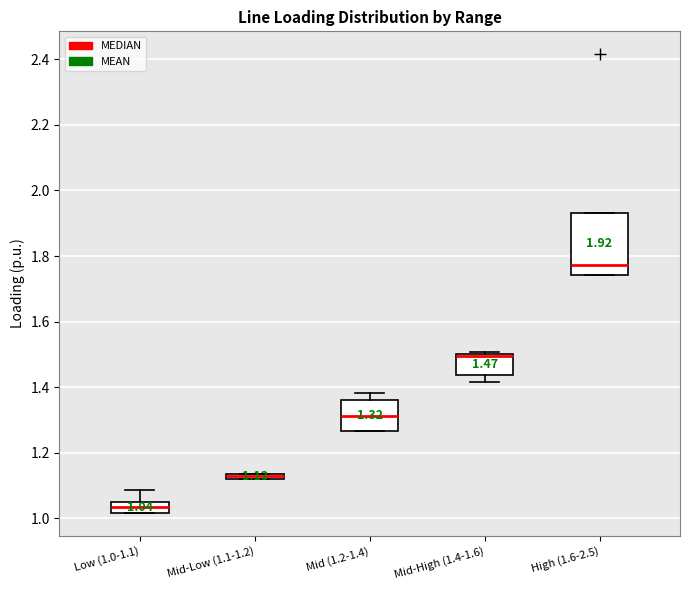

Comparing the boxes themselves (not the whiskers), which one is the tallest?

High (1.6-2.5)